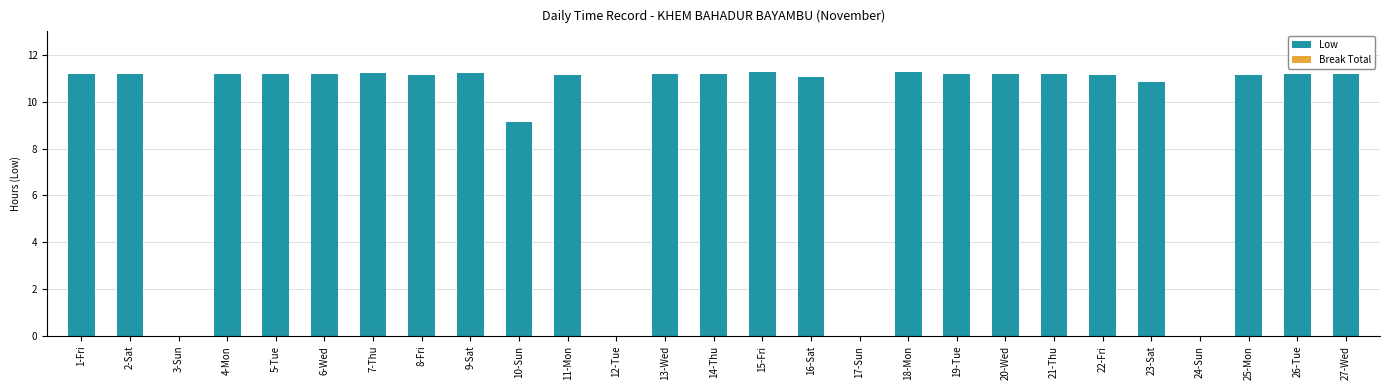

What is the sum of the values at 24-Sun and 20-Wed?

11.2